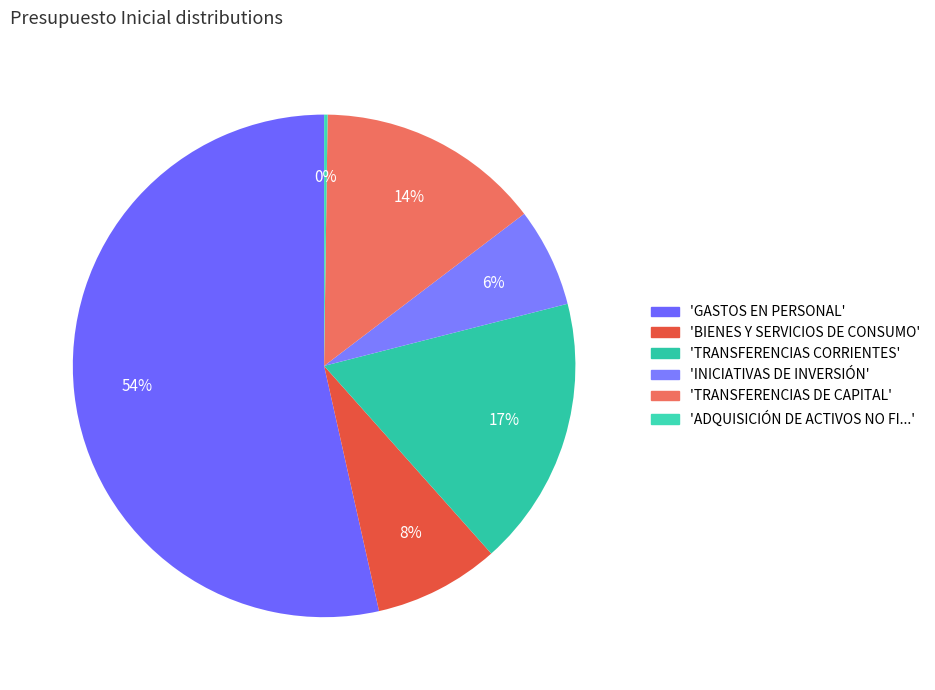

Which category has the smallest portion of the pie?

ADQUISICIÓN DE ACTIVOS NO FINANCIEROS